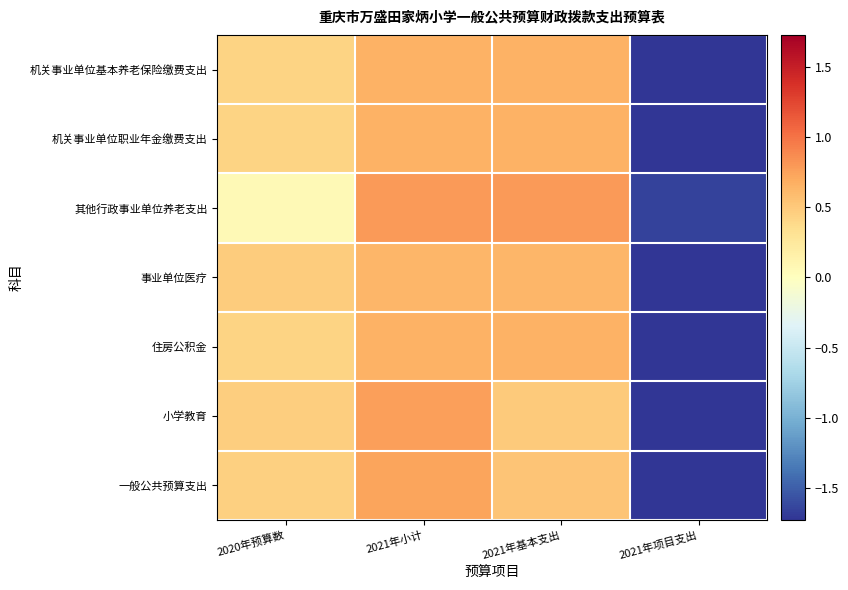

Reading left to right, list all the values displayed in this chart.

机关事业单位基本养老保险缴费支出: 2020年预算数=0.4	2021年小计=0.7	2021年基本支出=0.7	2021年项目支出=-1.7
机关事业单位职业年金缴费支出: 2020年预算数=0.4	2021年小计=0.7	2021年基本支出=0.7	2021年项目支出=-1.7
其他行政事业单位养老支出: 2020年预算数=0.1	2021年小计=0.8	2021年基本支出=0.8	2021年项目支出=-1.7
事业单位医疗: 2020年预算数=0.5	2021年小计=0.6	2021年基本支出=0.6	2021年项目支出=-1.7
住房公积金: 2020年预算数=0.4	2021年小计=0.6	2021年基本支出=0.6	2021年项目支出=-1.7
小学教育: 2020年预算数=0.5	2021年小计=0.8	2021年基本支出=0.5	2021年项目支出=-1.7
一般公共预算支出: 2020年预算数=0.4	2021年小计=0.7	2021年基本支出=0.5	2021年项目支出=-1.7